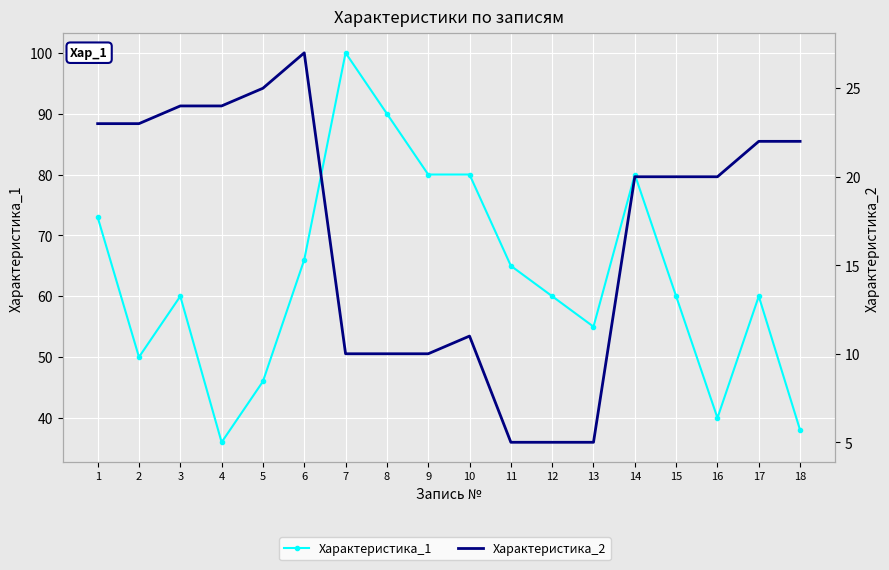

The value of Характеристика_2 at 8 is 10. True or false?

True